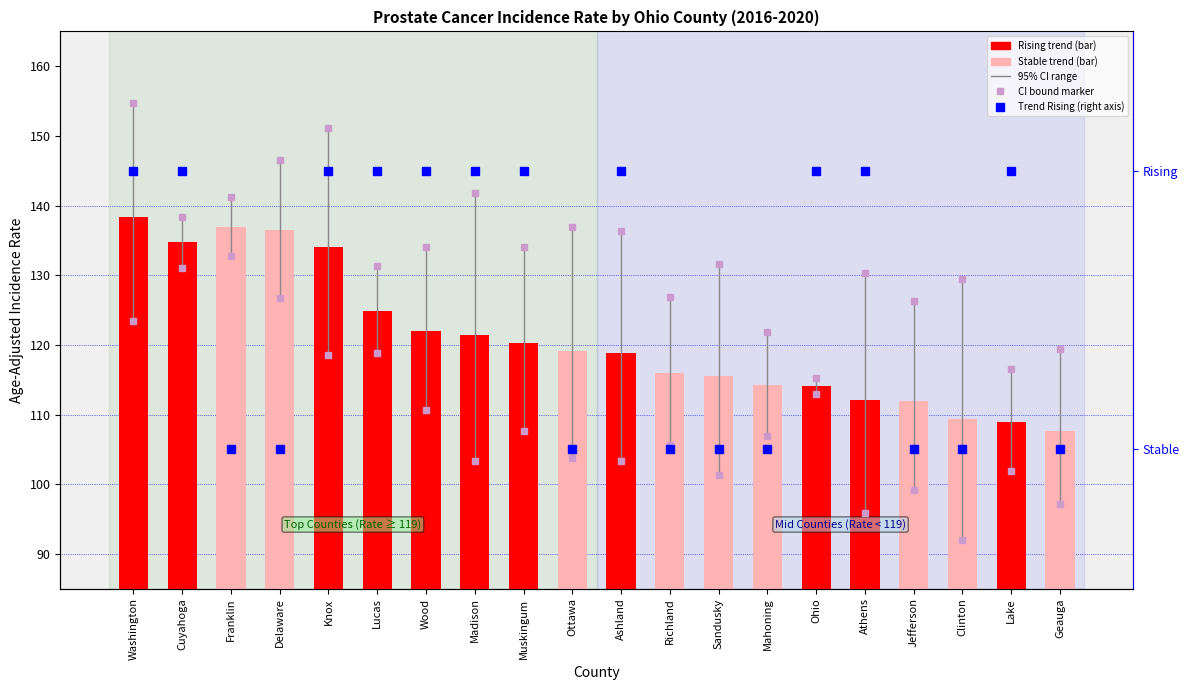

What is the maximum value for Trend Rising?

1.0